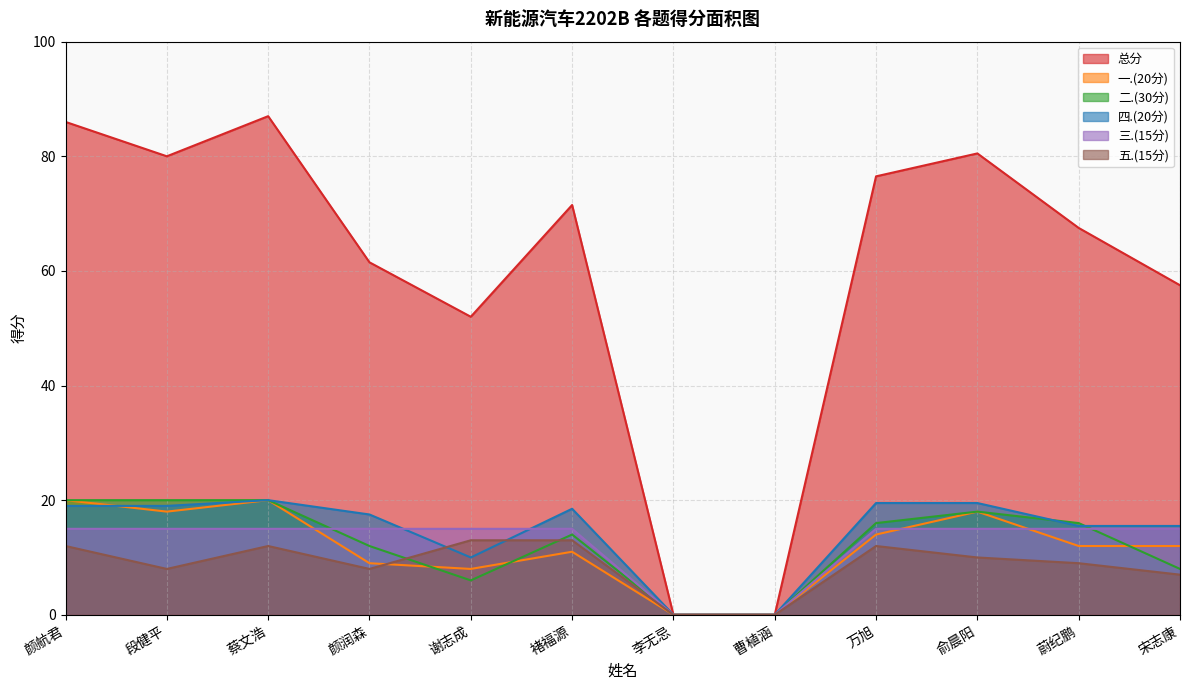

Does the chart have visible grid lines?

Yes